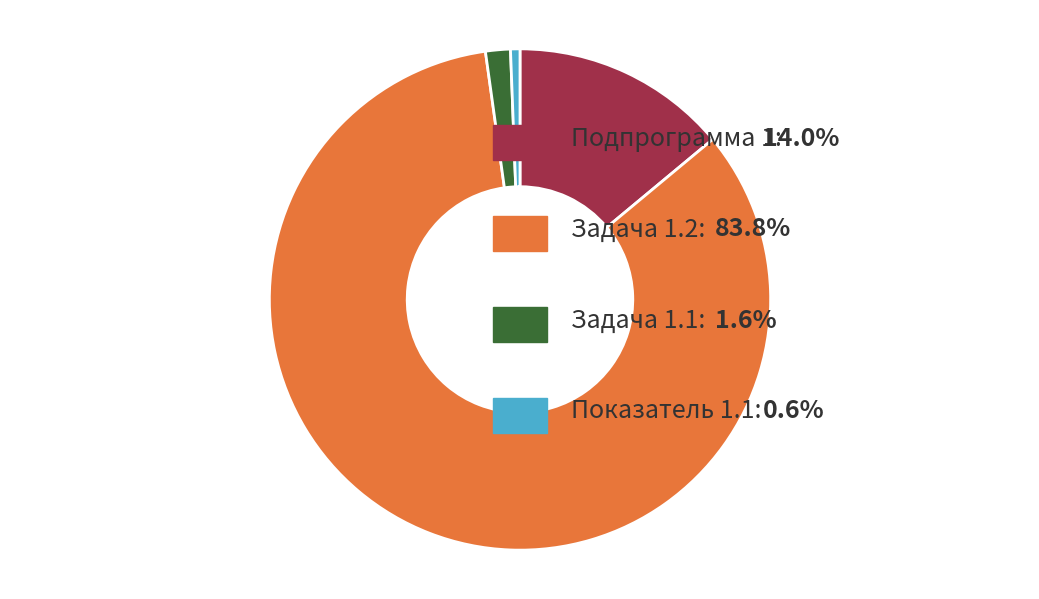

How many segments does this pie chart have?

4